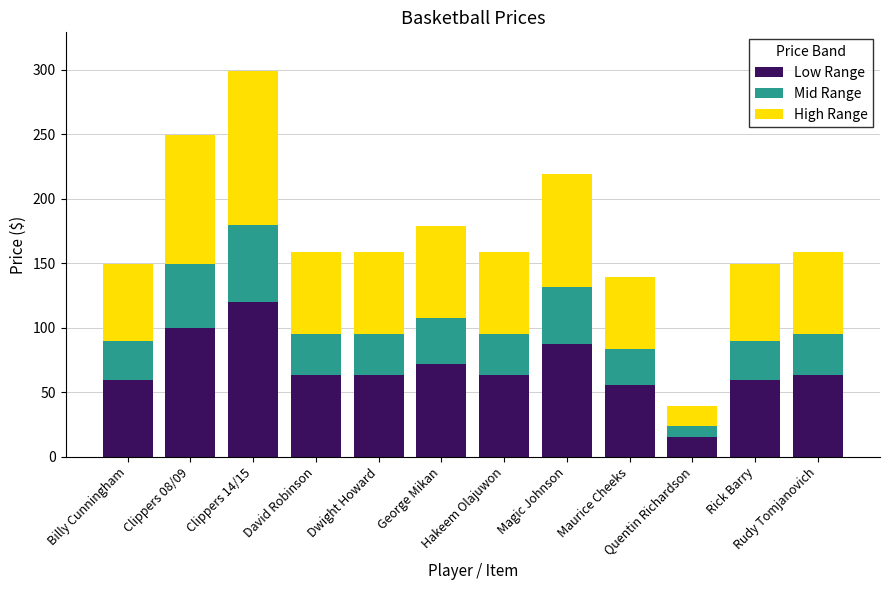

What is the sum of all Low Range values?

823.2